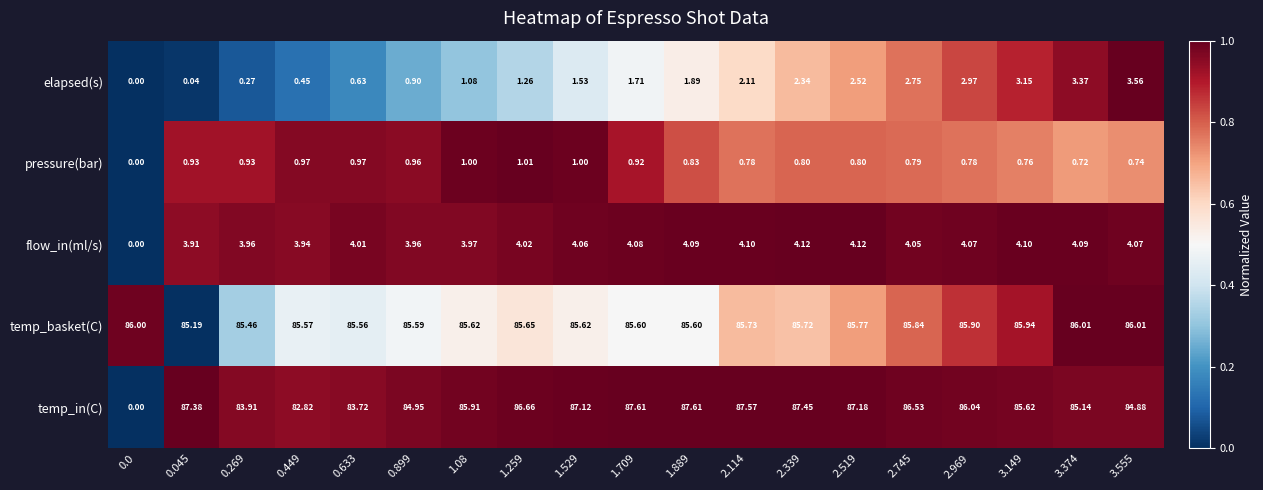

How many positive values does the elapsed(s) series have?

18